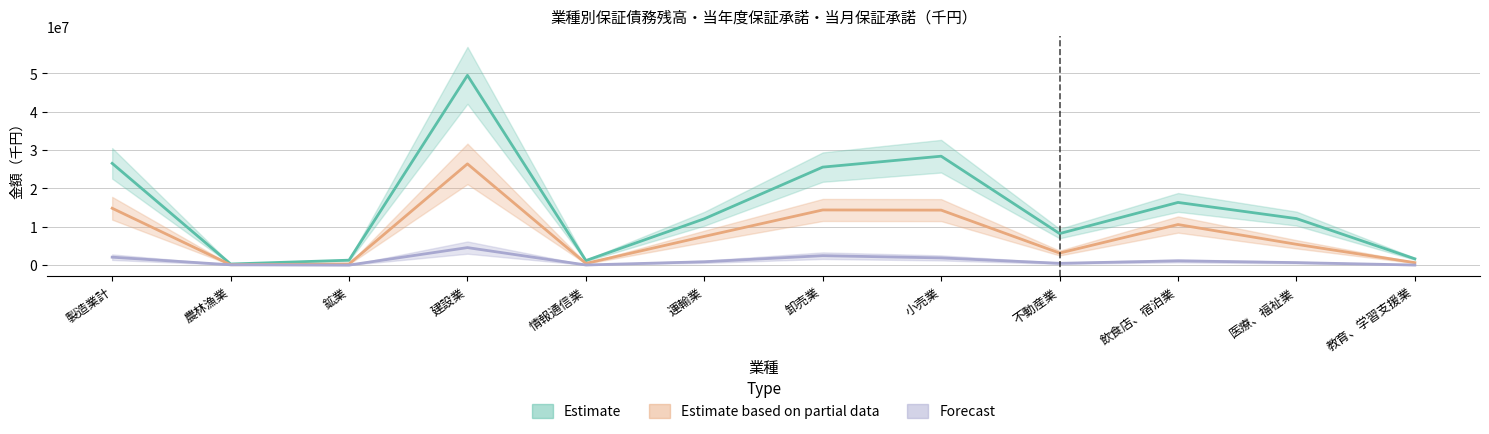

Where is the first local maximum for Forecast?

建設業